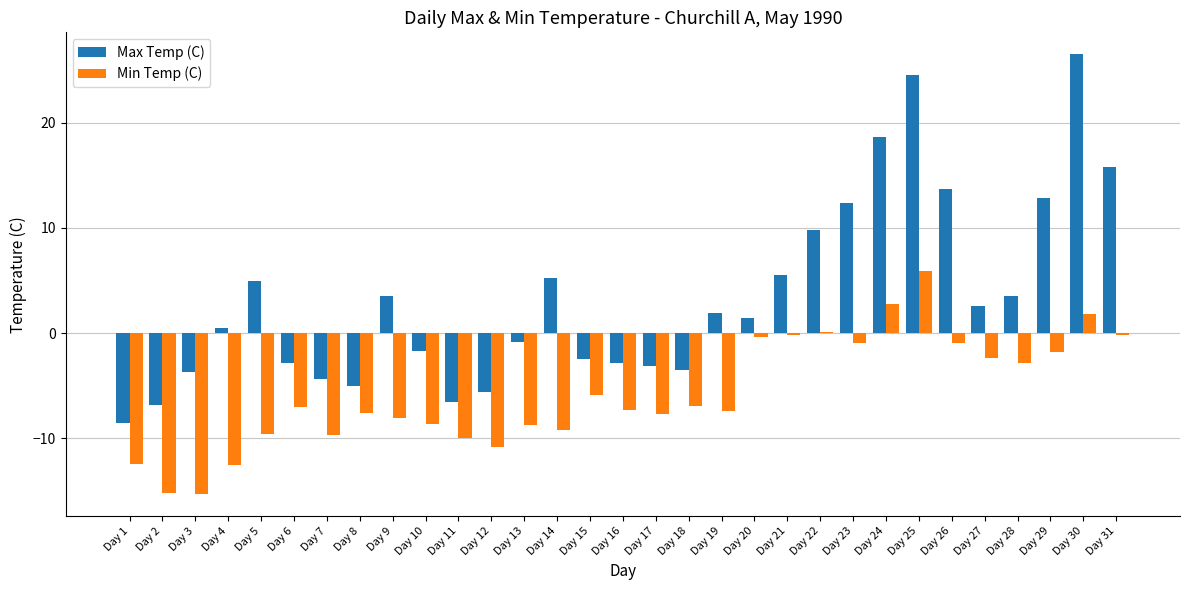

Where is Max Temp (C) nearest to the value 9?

Day 22